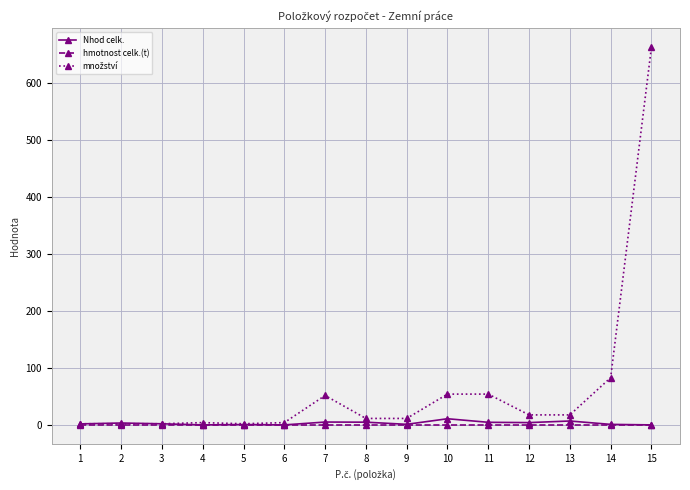

How many lines are shown in the chart?

3